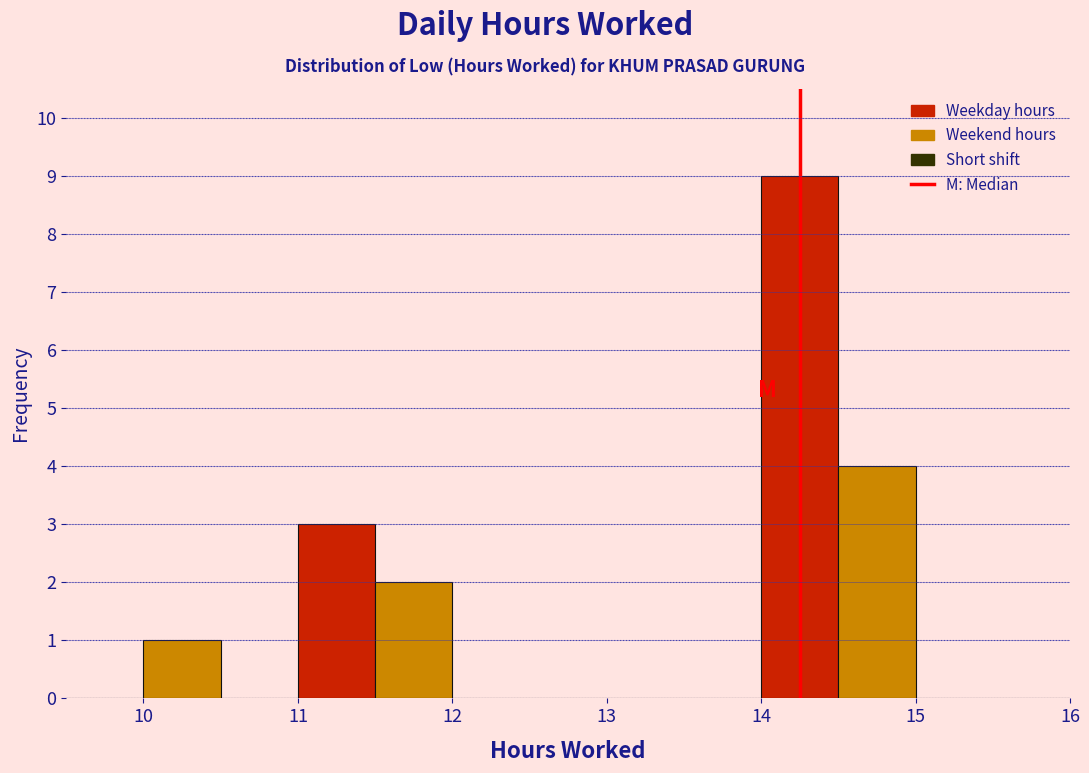

Reading left to right, transcribe this chart: for each bar, give the range it covers on the x-axis and its height. The values are not printed on the chart, so give them approximately, as read against the axis.

9.5 to 10.0: 0
10.0 to 10.5: 1
10.5 to 11.0: 0
11.0 to 11.5: 3
11.5 to 12.0: 2
12.0 to 12.5: 0
12.5 to 13.0: 0
13.0 to 13.5: 0
13.5 to 14.0: 0
14.0 to 14.5: 9
14.5 to 15.0: 4
15.0 to 15.5: 0
15.5 to 16.0: 0